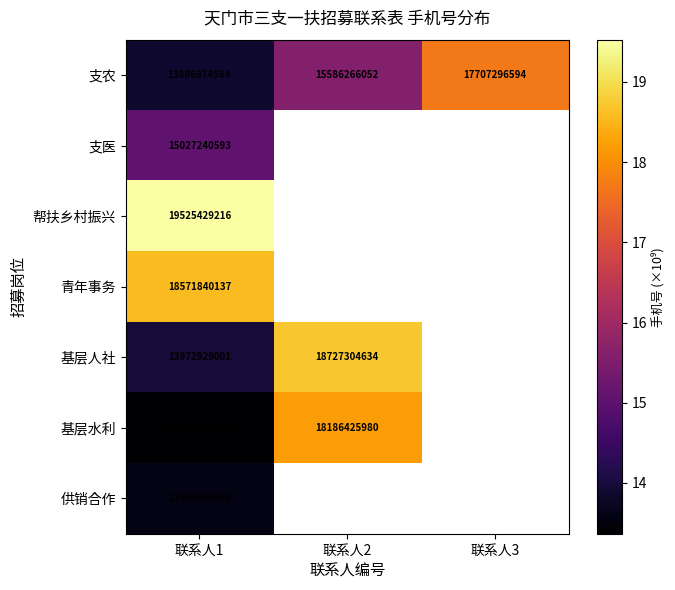

What is the smallest value displayed?

13.4